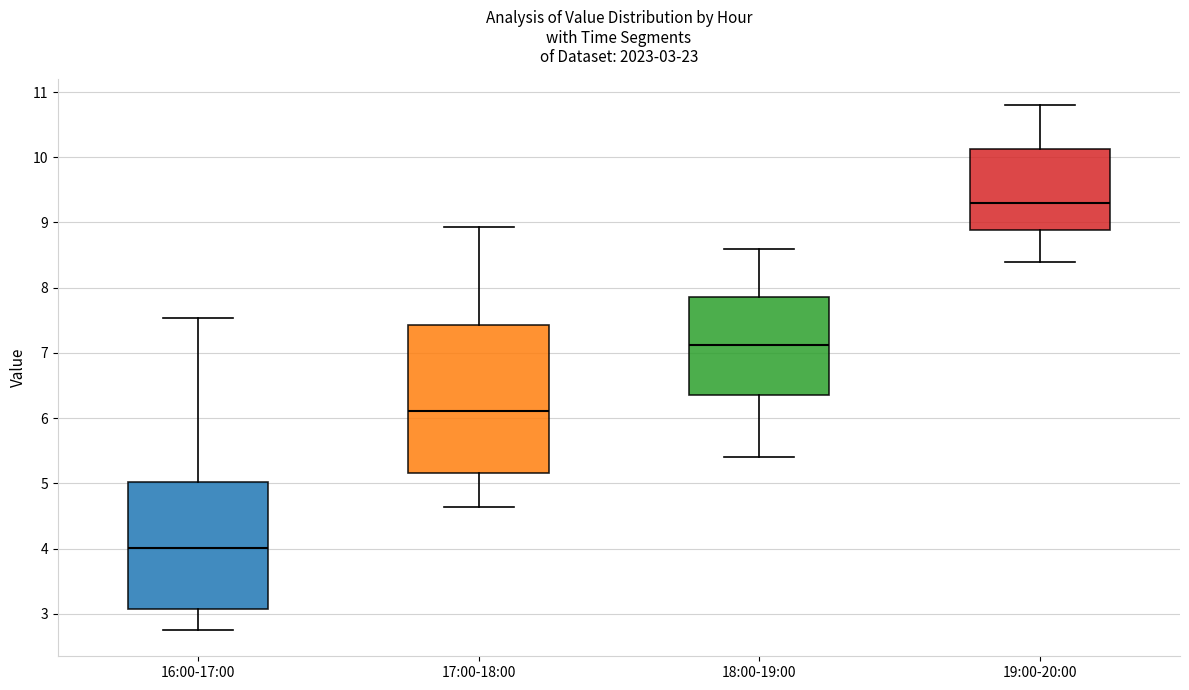

Which box's median line is the highest?

19:00-20:00